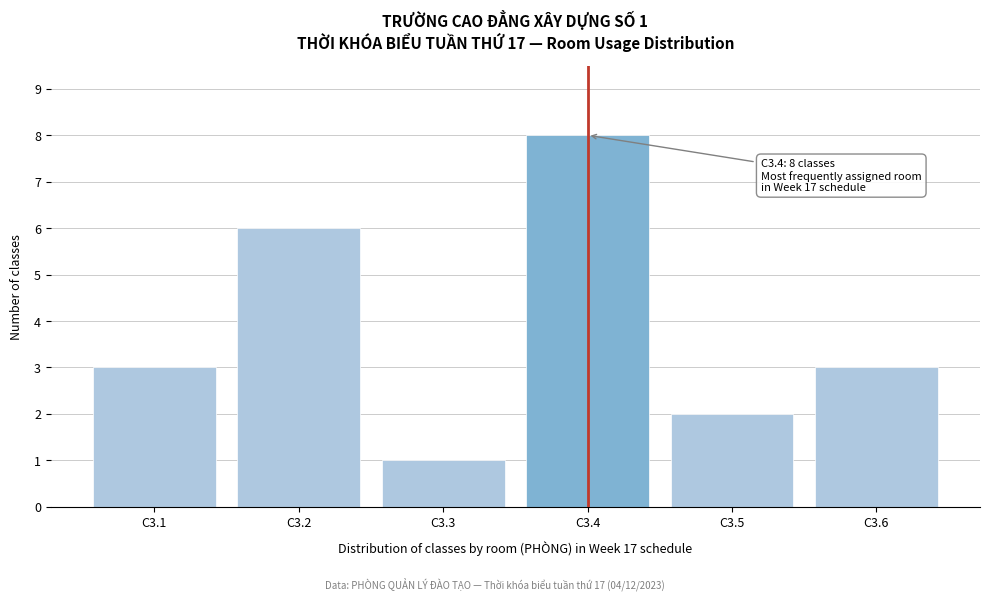

Reading right to left, what are all the values shown in this chart?

C3.6=3	C3.5=2	C3.4=8	C3.3=1	C3.2=6	C3.1=3